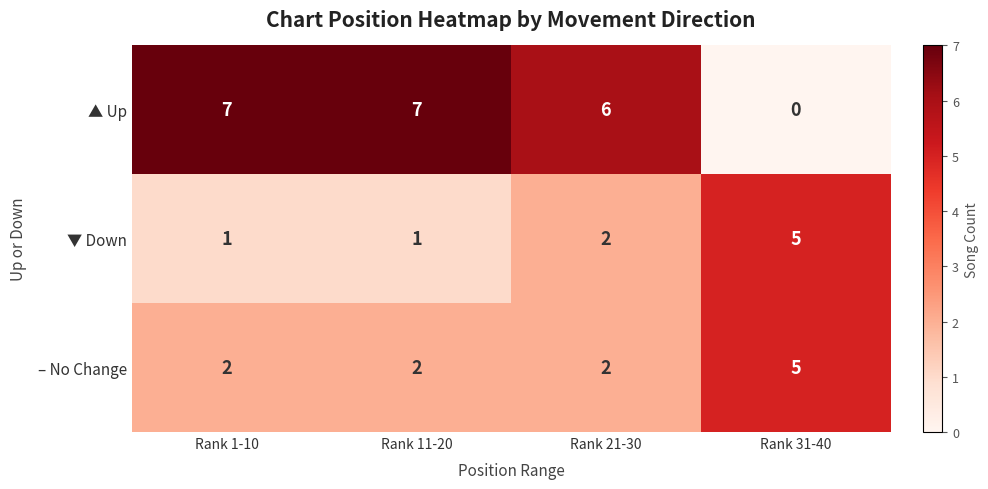

What is the average value of the – No Change series?

3